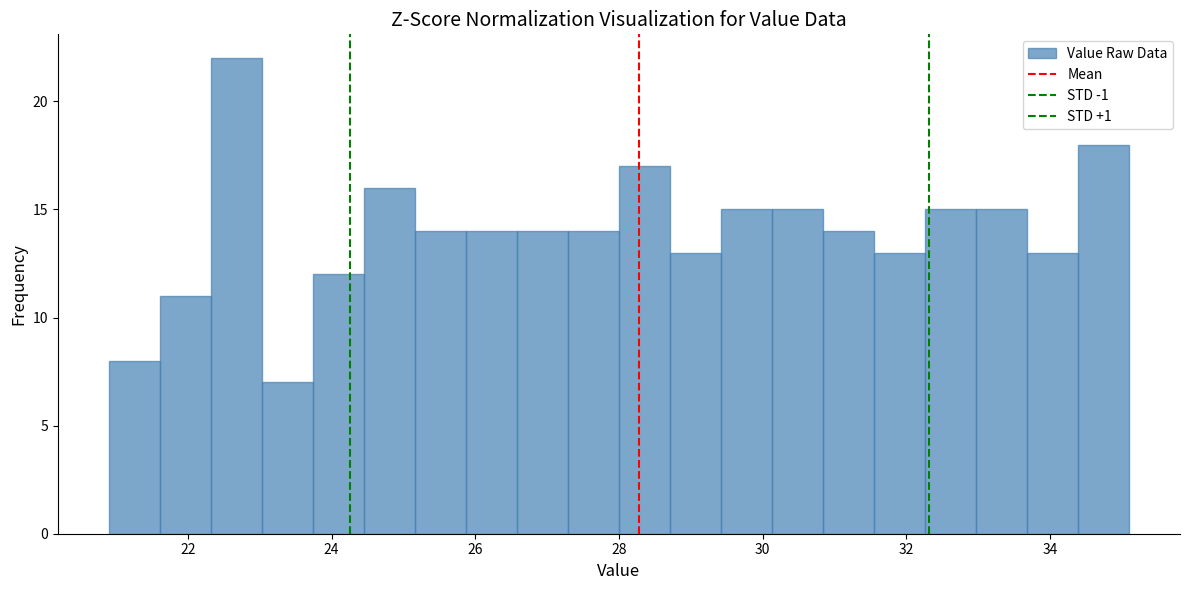

Read against the x-axis, roughly where is the centre of the tallest bar?

22.6